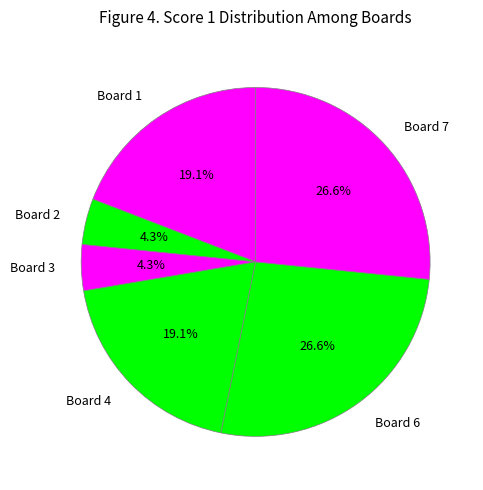

How many segments does this pie chart have?

6